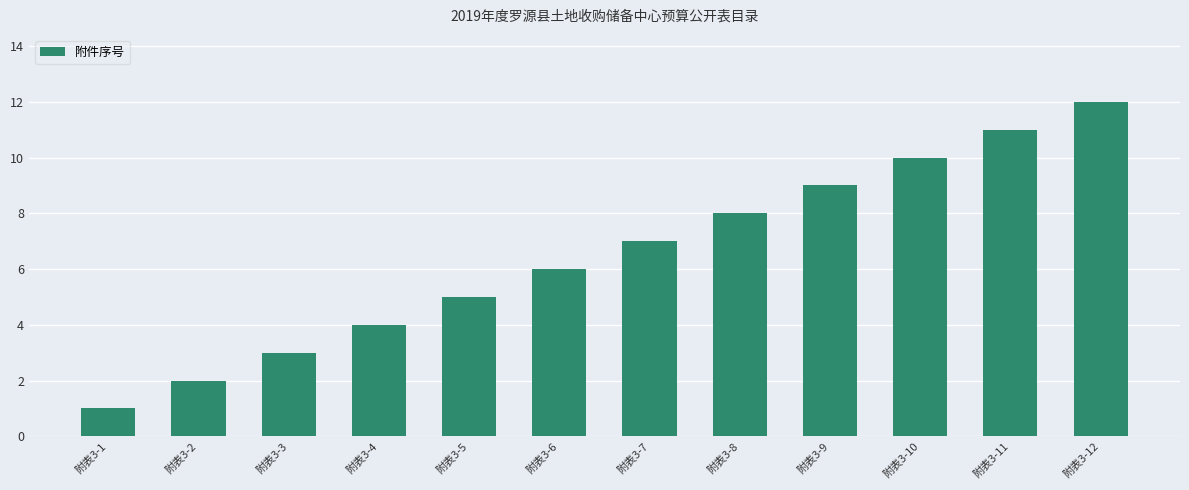

Does the chart contain any negative values?

No